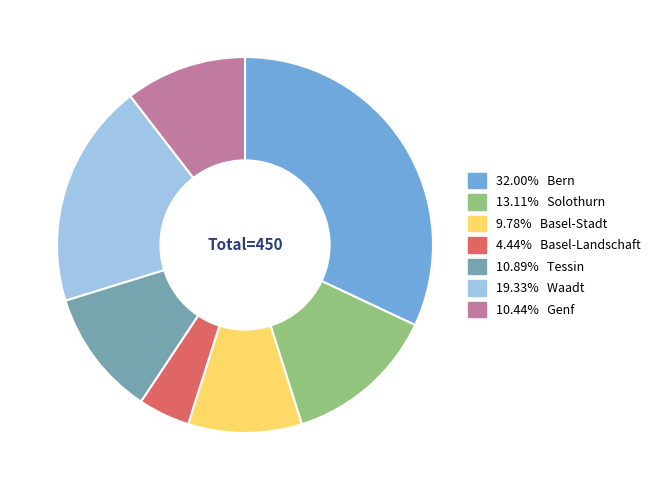

Is there a majority slice in this chart?

No